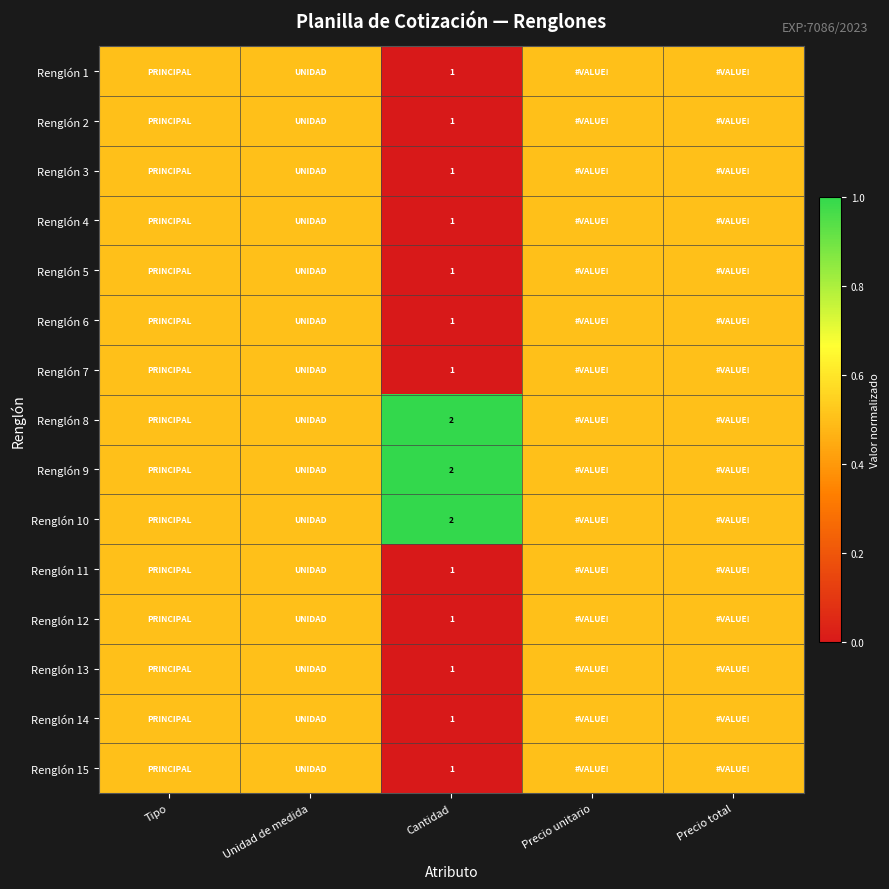

At which category does the chart reach its minimum across all series?

Cantidad